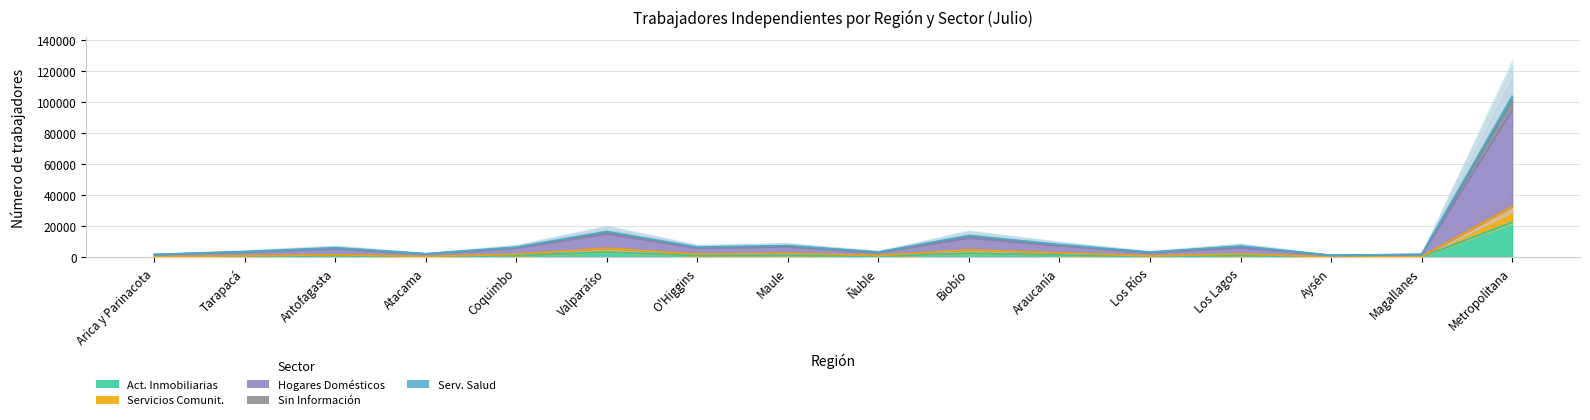

The value of Sin Información at Los Lagos is 9480. True or false?

False